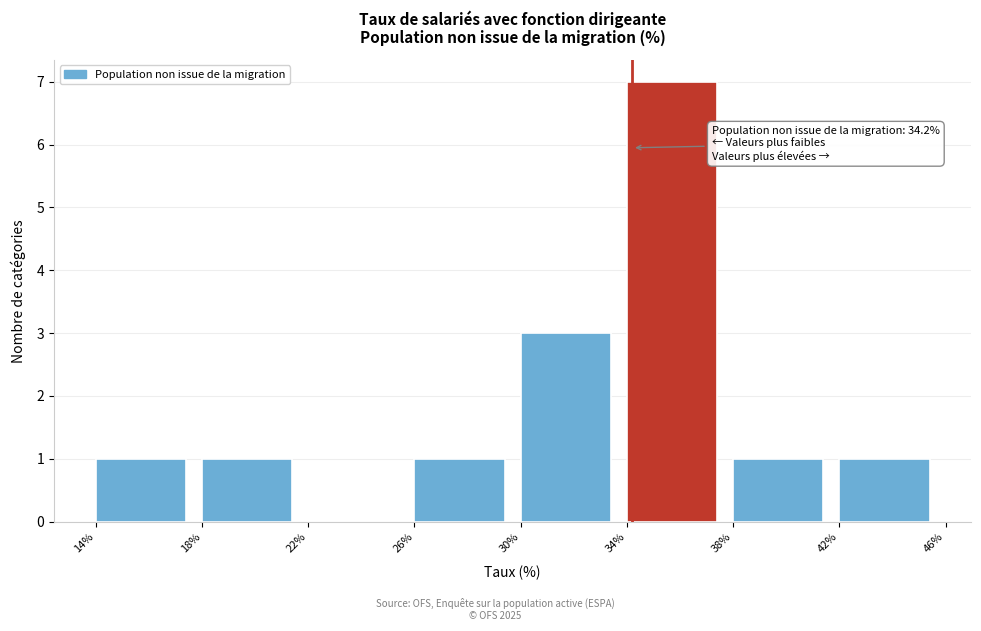

Which range on the x-axis has the tallest bar?

34% to 38%